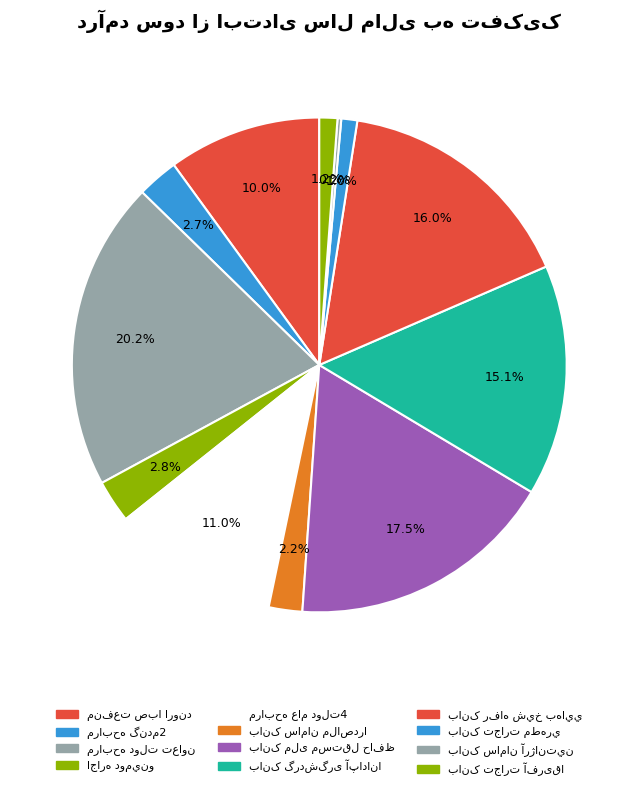

What is the ratio of the value at بانک رفاه شيخ بهايي to the value at اجاره دومينو14040208?

5.7